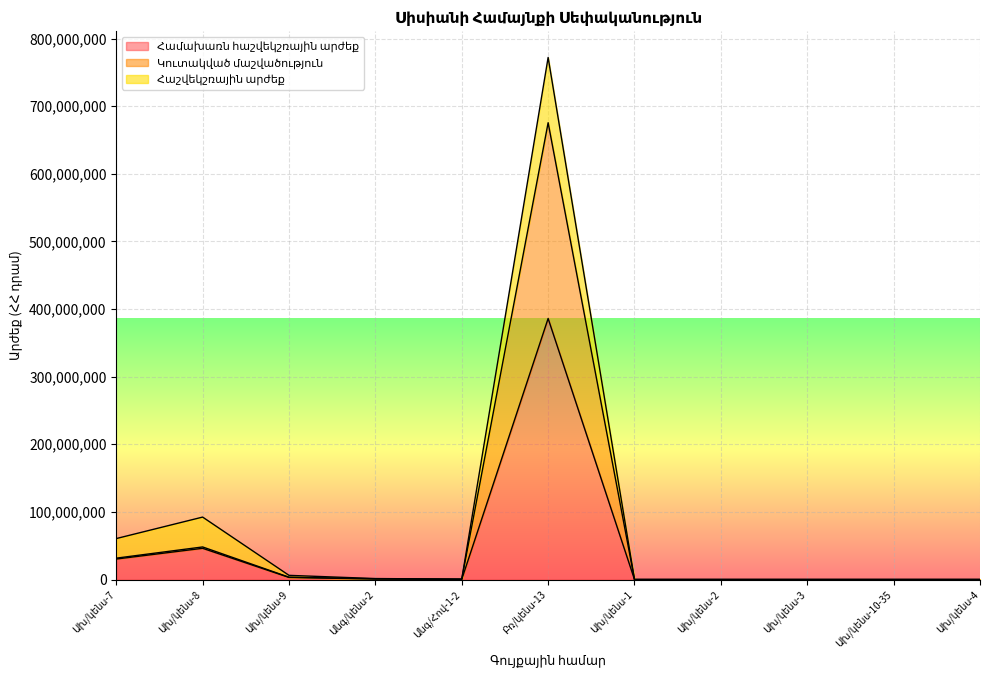

At which label is Համախառն հաշվեկշռային արժեք closest to 192999567?

Ախ/կենս-8